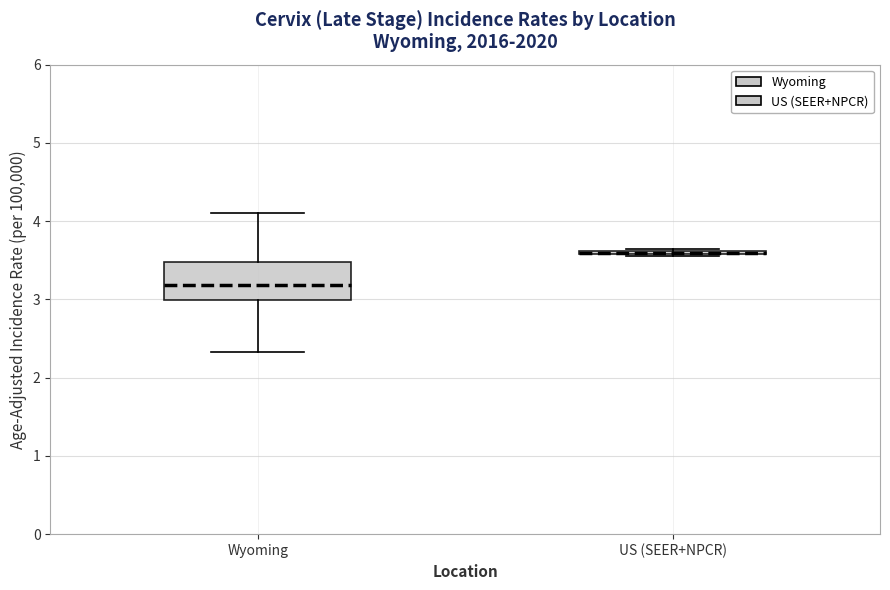

Reading left to right, transcribe this box plot: for each box, give where its median line is, the range the box spans, and where its two whiskers end, as read against the y-axis. The values are not printed on the chart, so give them approximately, as read against the axis.

Wyoming: median 3.2, box 3.0 to 3.5, whiskers 2.3 to 4.1
US (SEER+NPCR): box collapsed to a line at 3.6, whiskers 3.6 to 3.6